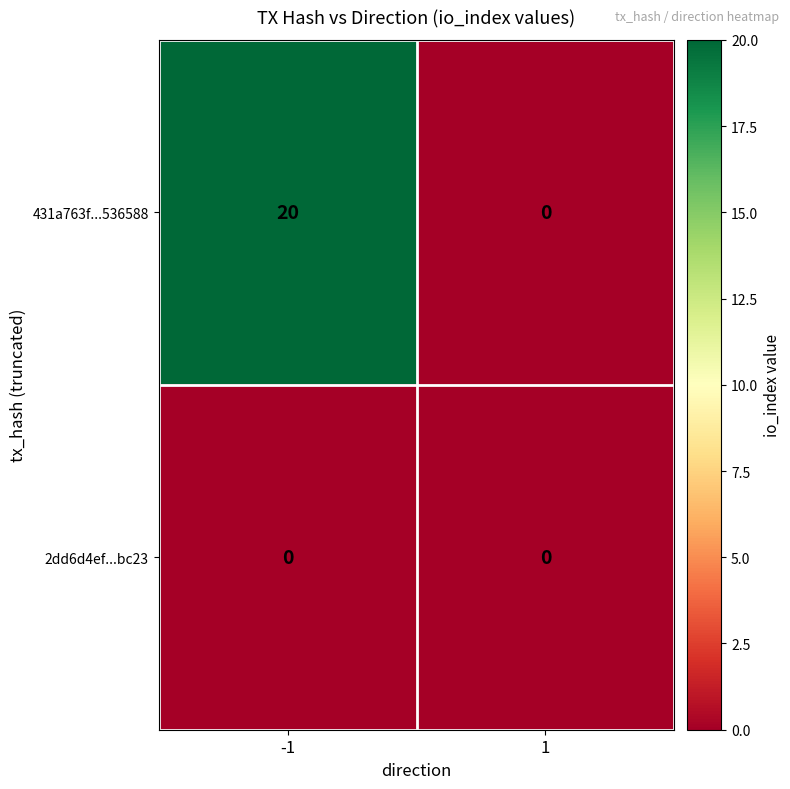

Reading left to right, what are all the values shown in this chart?

431a763f...536588: 20	0
2dd6d4ef...bc23: 0	0